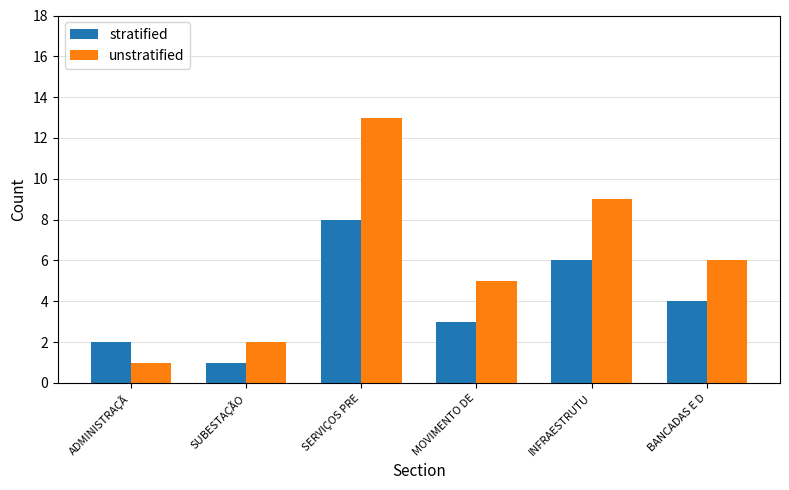

Reading left to right, extract all data points from this chart.

stratified: 2	1	8	3	6	4
unstratified: 1	2	13	5	9	6